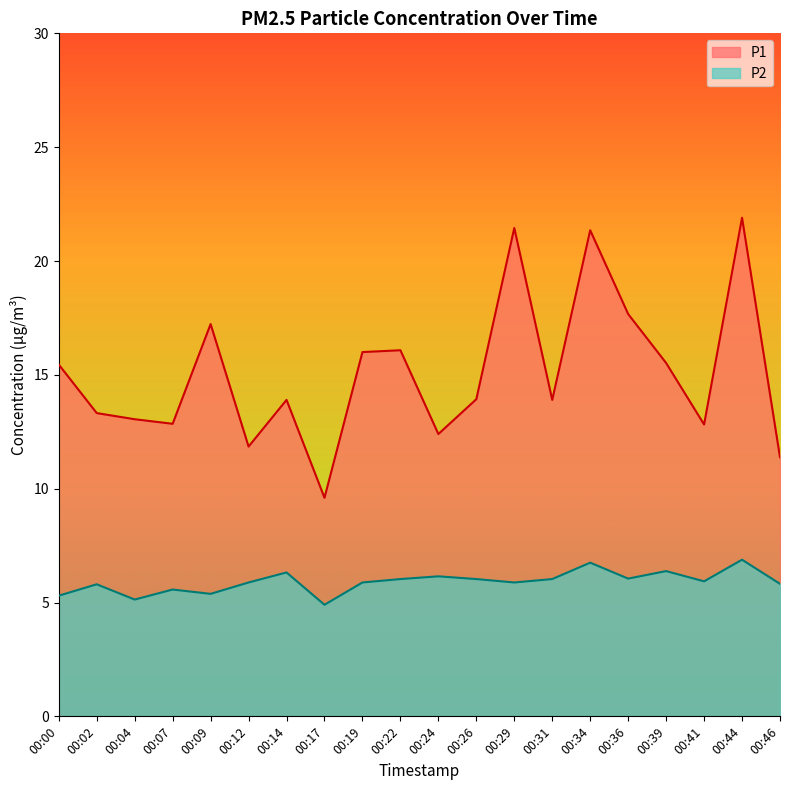

What are all the series names shown in the legend?

P1, P2